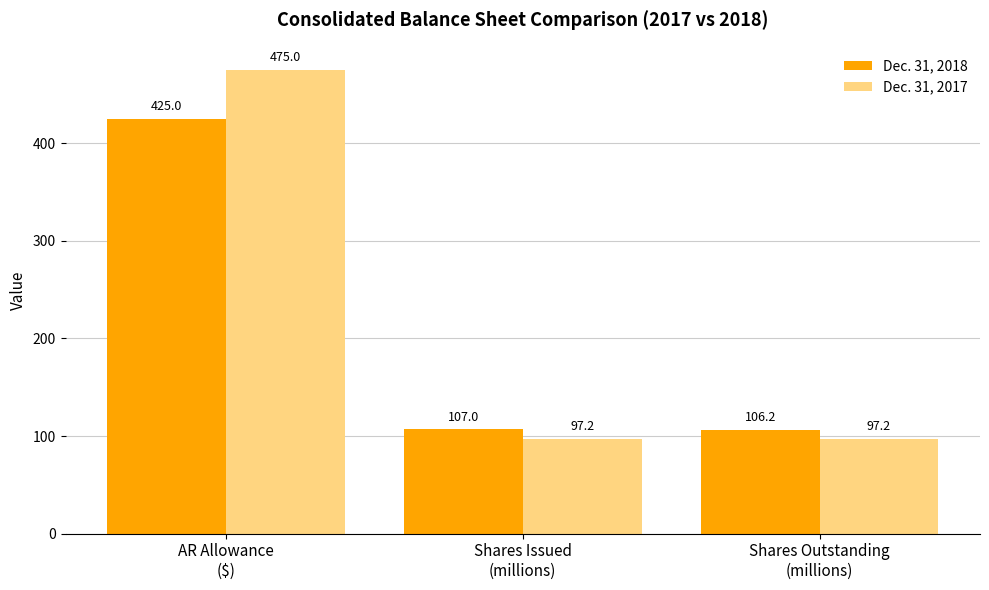

Which category has the highest value across all series?

AR Allowance
($)